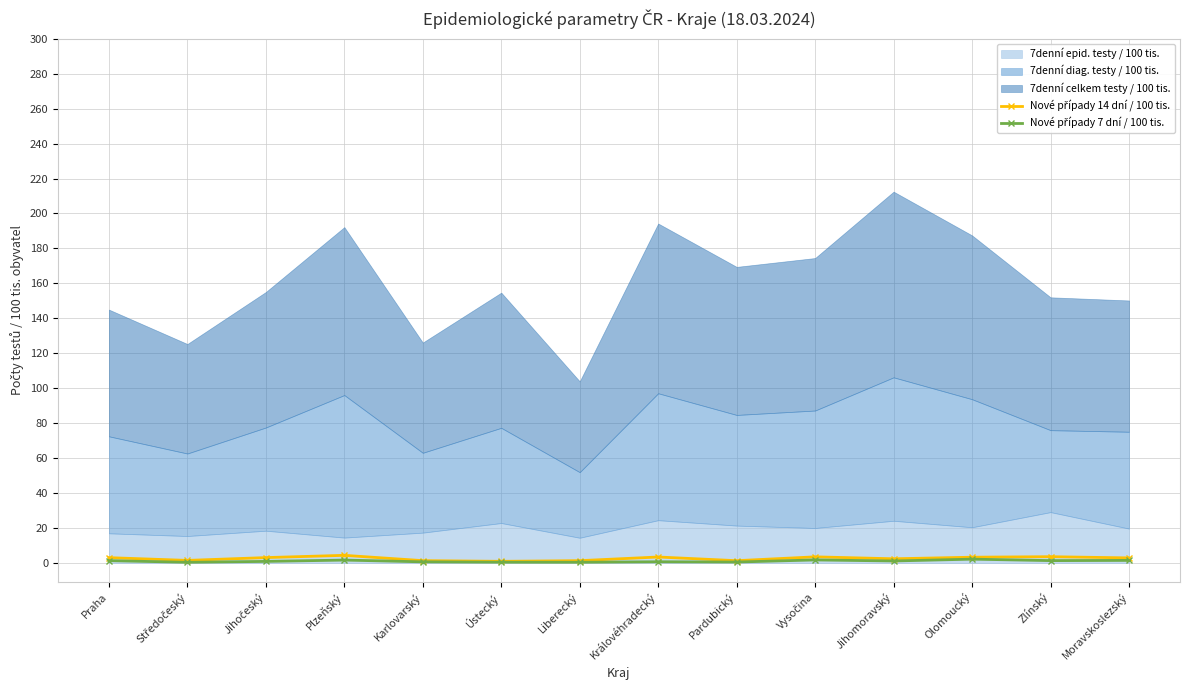

True or false: Nové případy 14 dní / 100 tis. has more than 2 points higher than both neighbors.

True